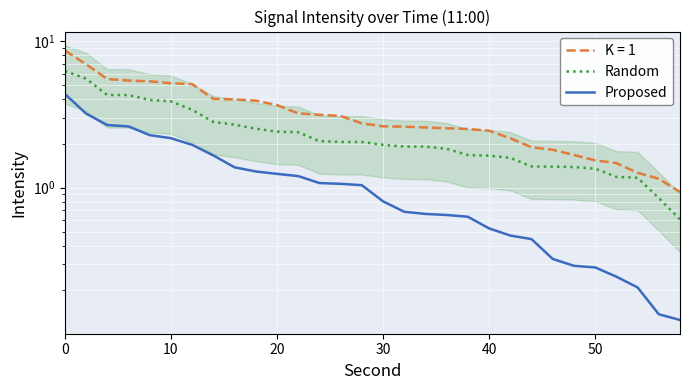

Reading left to right, transcribe all the data shown in this chart.

Random: 6.2	5.5	4.3	4.3	4.0	3.9	3.4	2.8	2.7	2.5	2.4	2.4	2.1	2.1	2.1	2.0	1.9	1.9	1.8	1.7	1.7	1.6	1.4	1.4	1.4	1.3	1.2	1.2	0.8	0.6
Proposed: 4.4	3.2	2.7	2.6	2.3	2.2	2.0	1.7	1.4	1.3	1.2	1.2	1.1	1.1	1.0	0.8	0.7	0.7	0.7	0.6	0.5	0.5	0.4	0.3	0.3	0.3	0.2	0.2	0.1	0.1